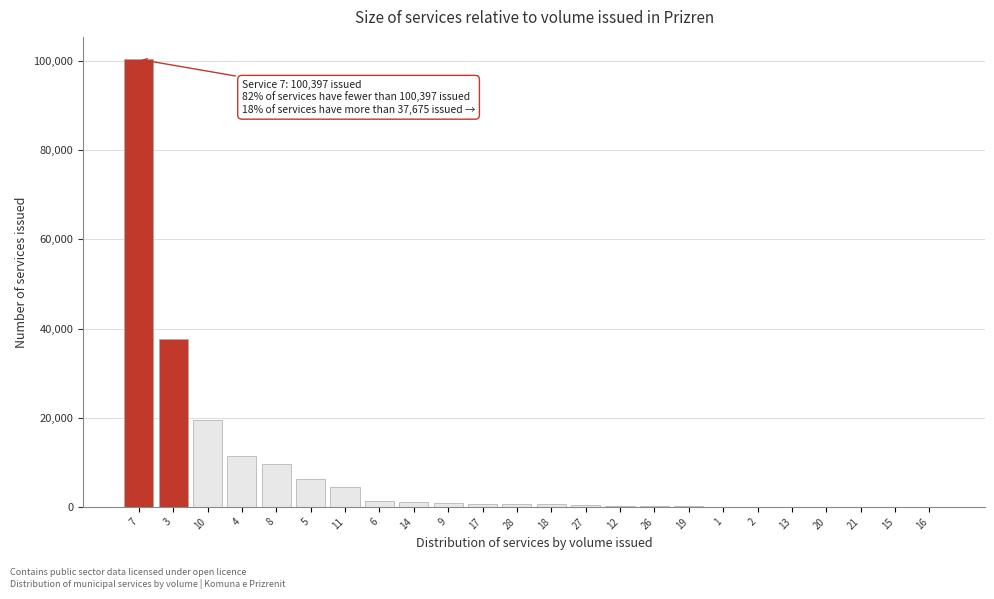

Approximately how many times larger is the value at 3 compared to 5?

5.9